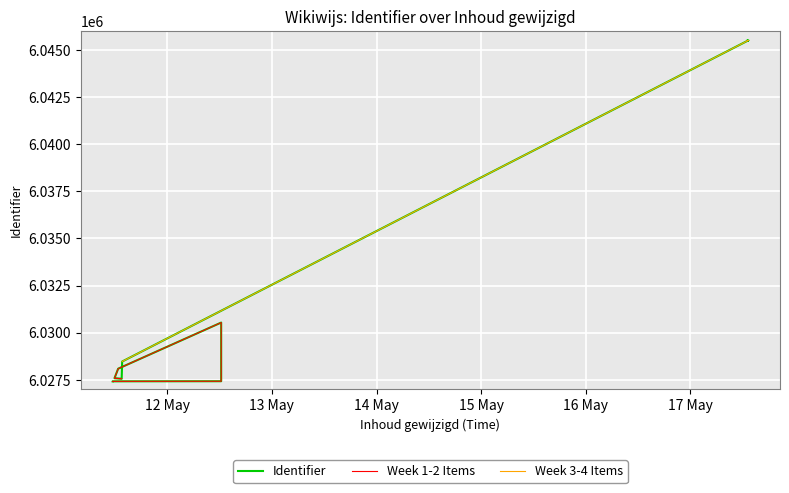

What is the difference between the maximum and minimum values?

18088